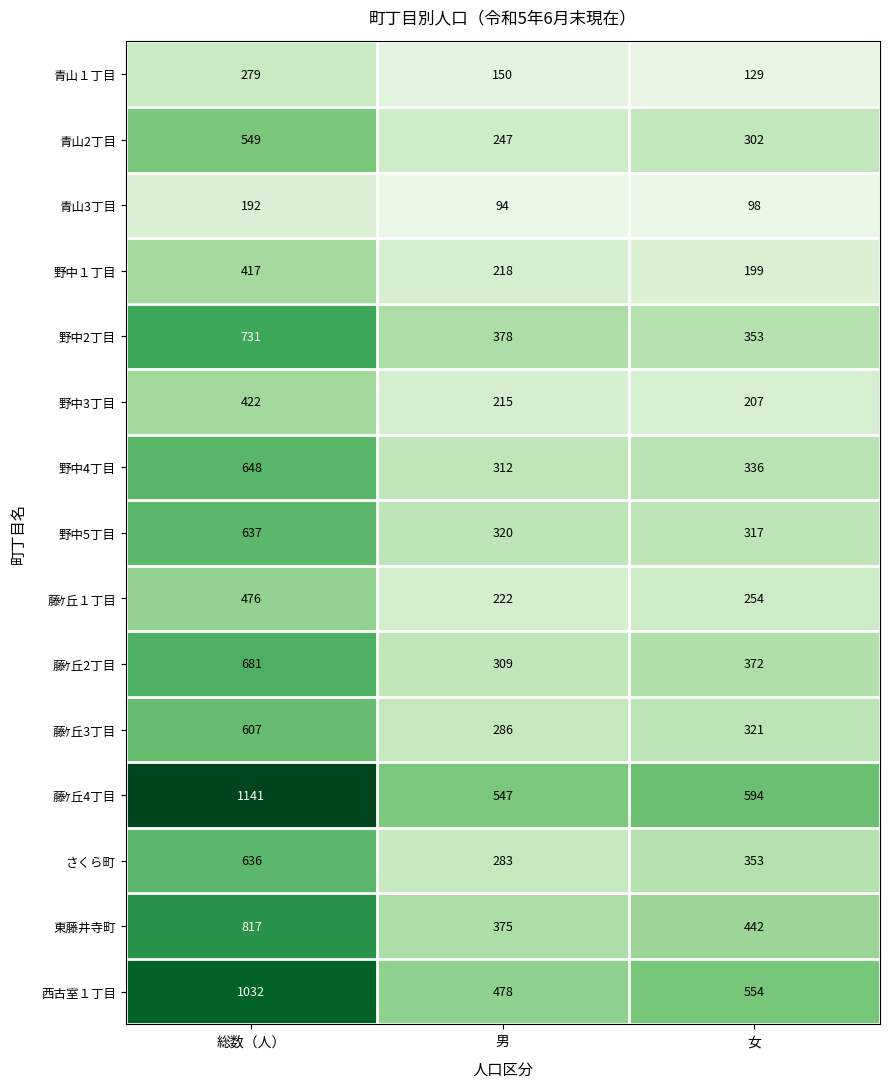

What is the highest value of the 野中3丁目 series?

422